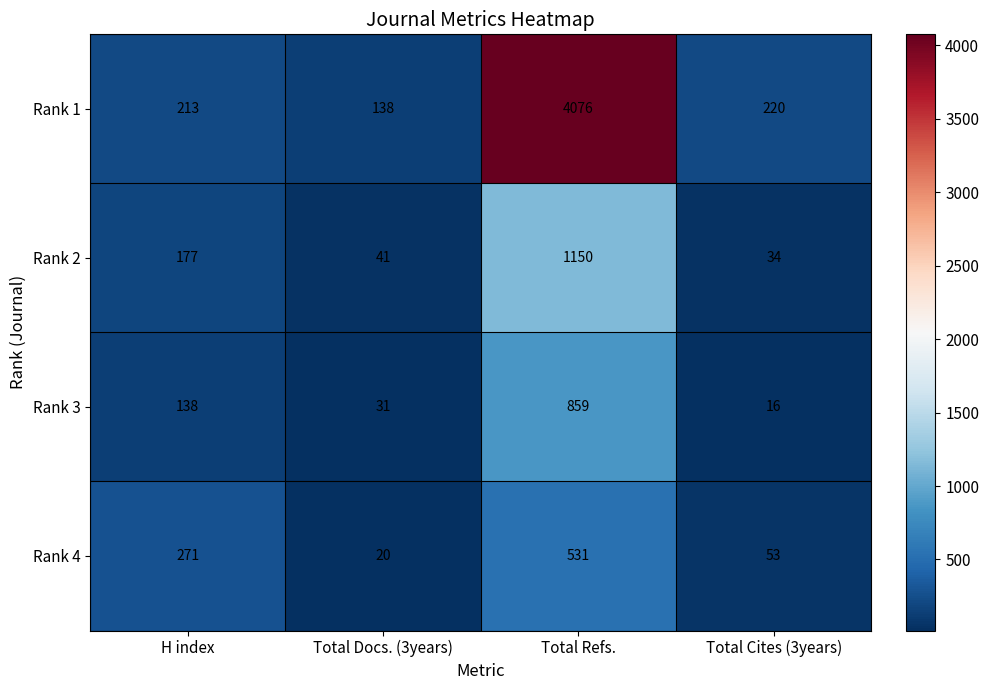

What is the total value across all series at Total Cites (3years)?

323